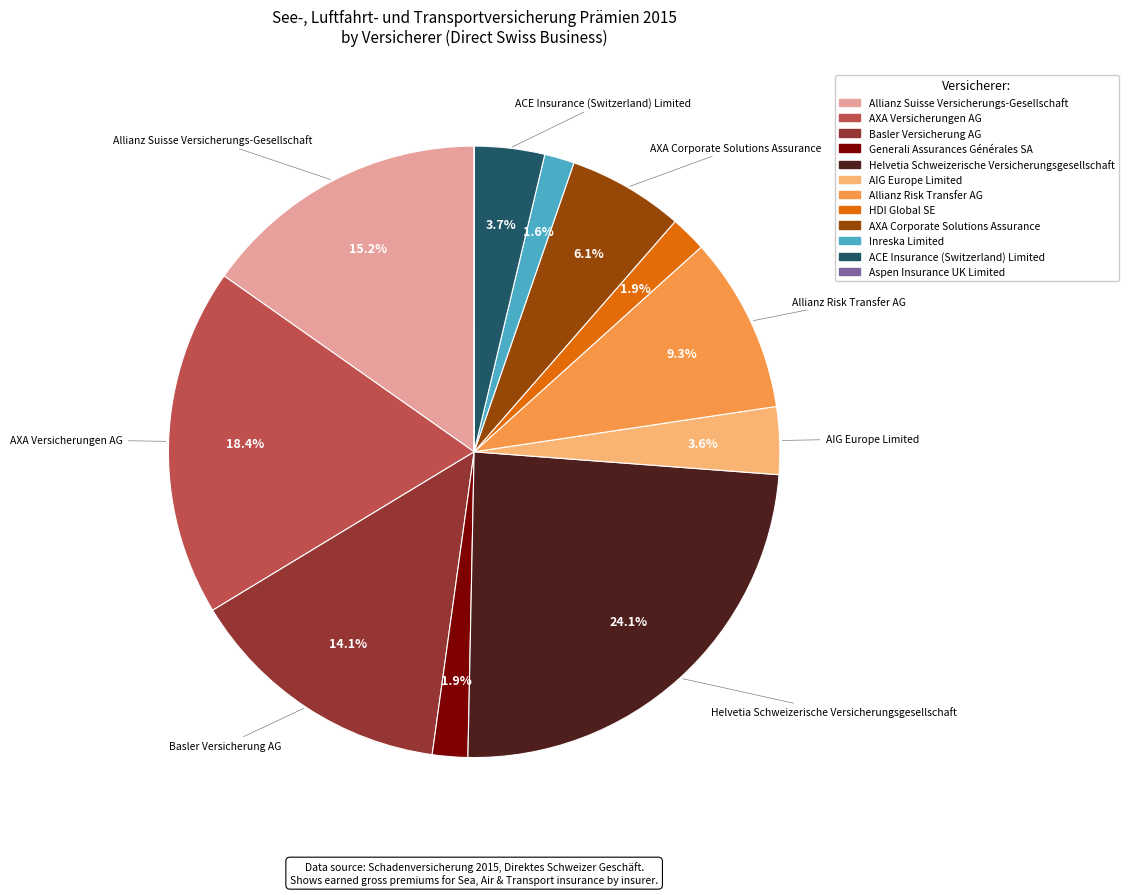

What is the largest slice in the pie chart?

Helvetia Schweizerische Versicherungsgesellschaft